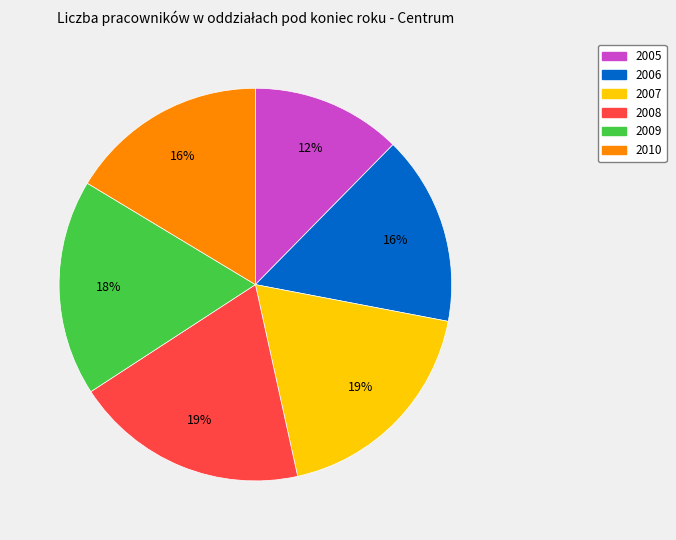

To the nearest percent, what is the combined percentage of 2005 and 2007?

31%